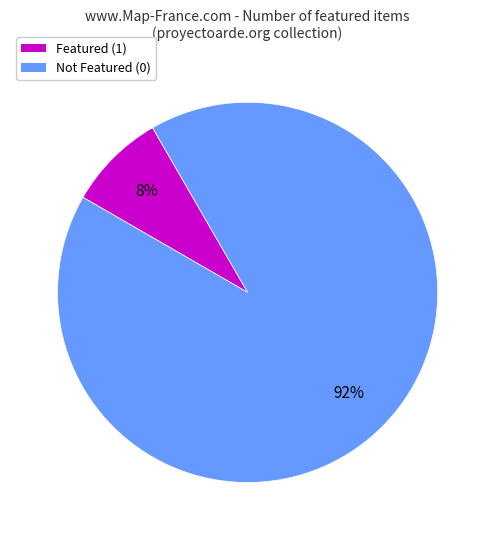

Is there any slice that represents more than half of the pie?

Yes